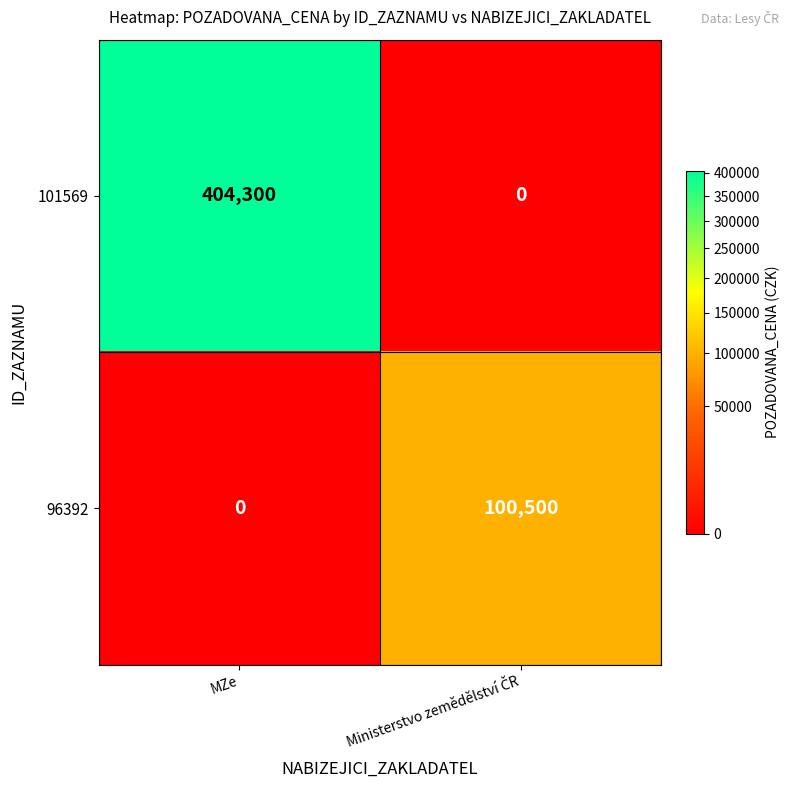

How many distinct data groups are displayed?

2